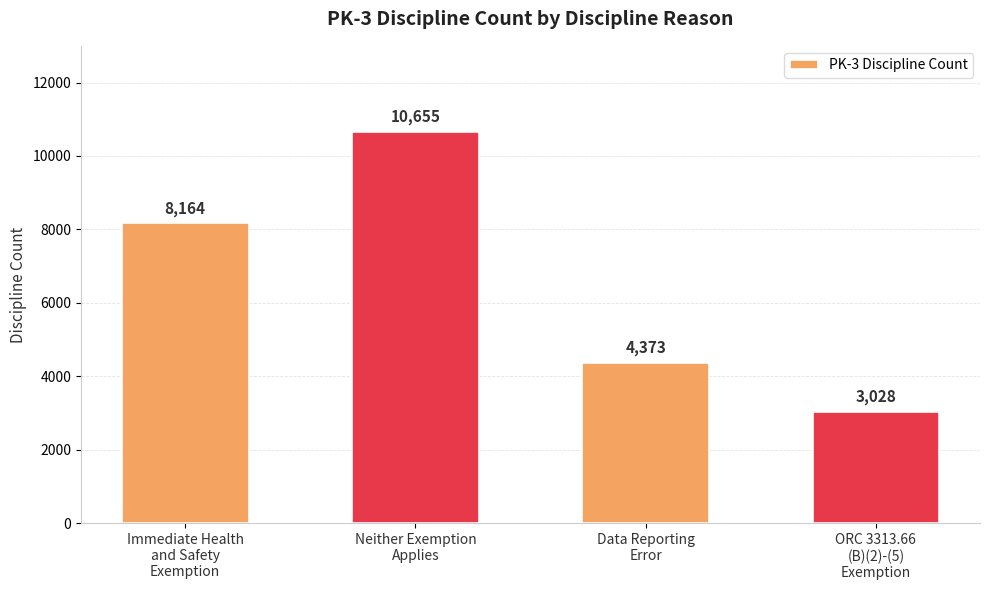

Reading right to left, extract all data points from this chart.

3028	4373	10655	8164